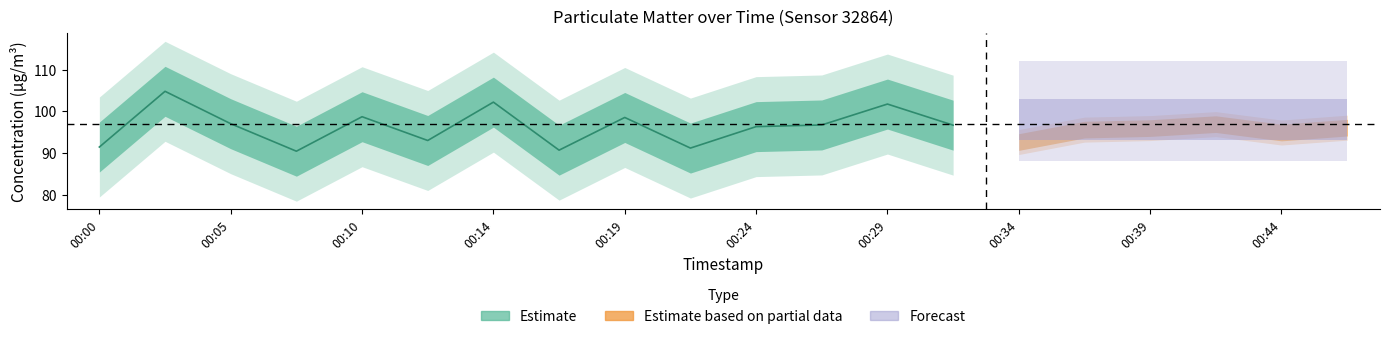

The chart shows a value of 23.0 at 00:19. True or false?

False